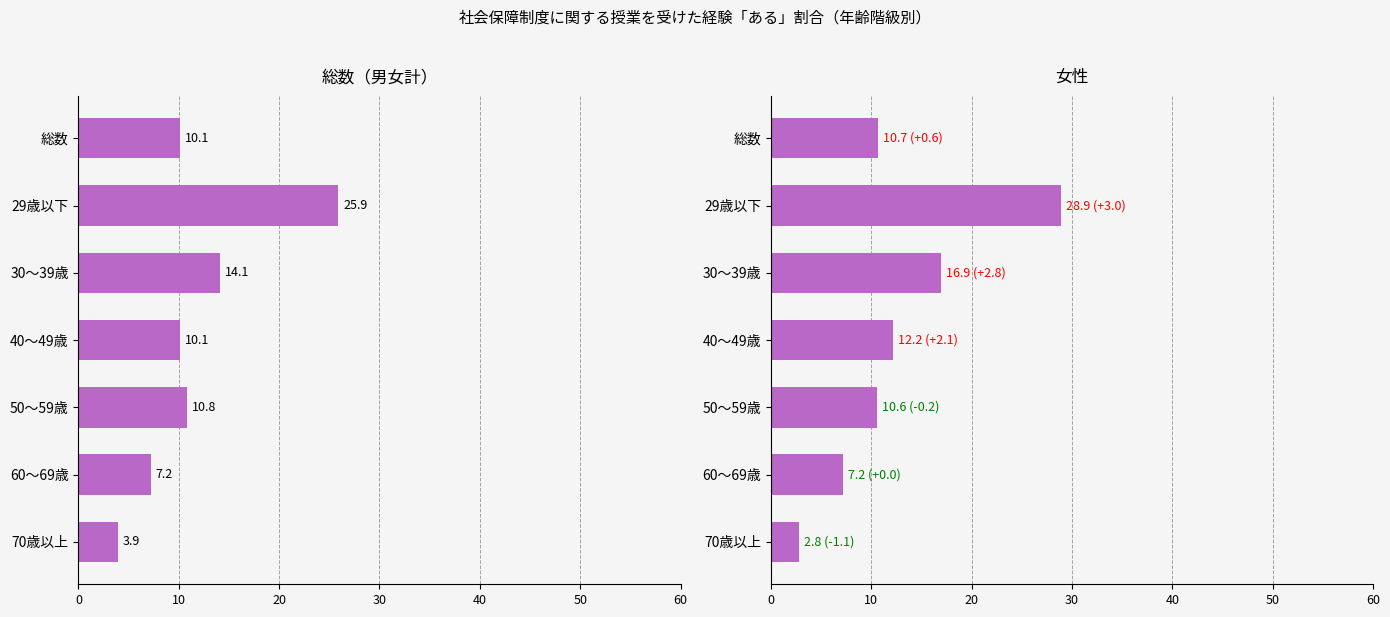

What is the difference between the maximum and minimum values?

26.1